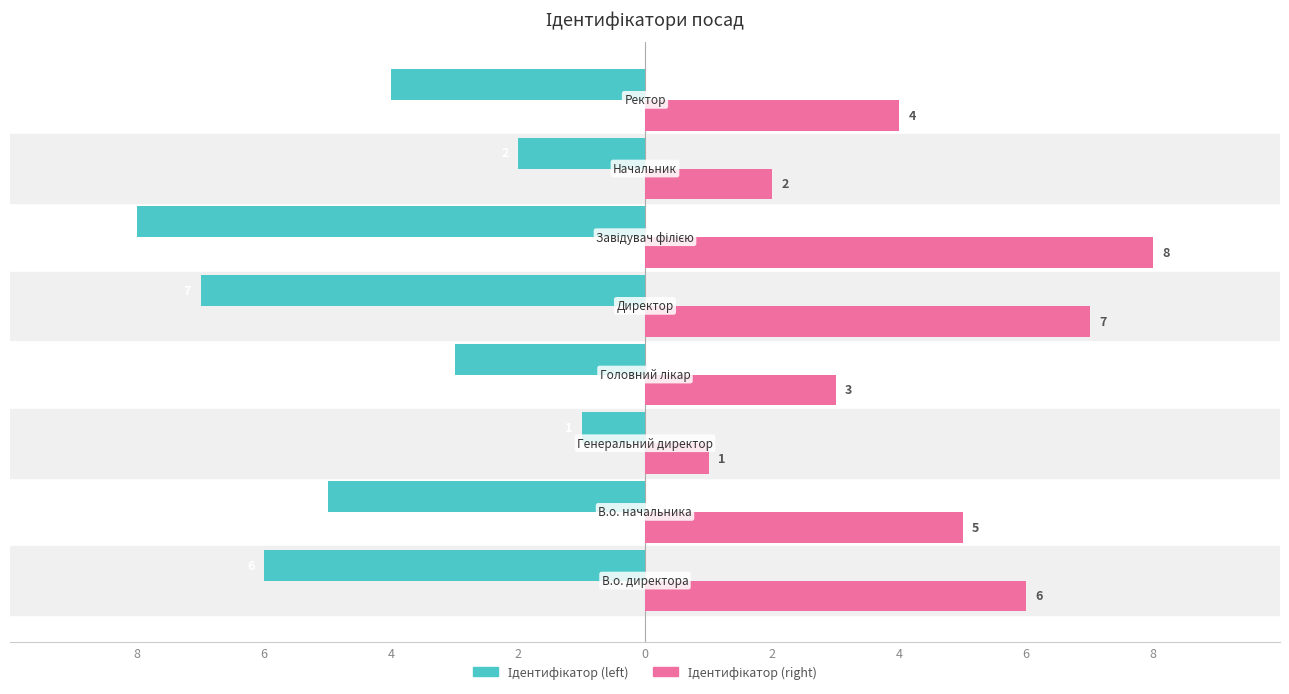

How many data points does each series have?

8